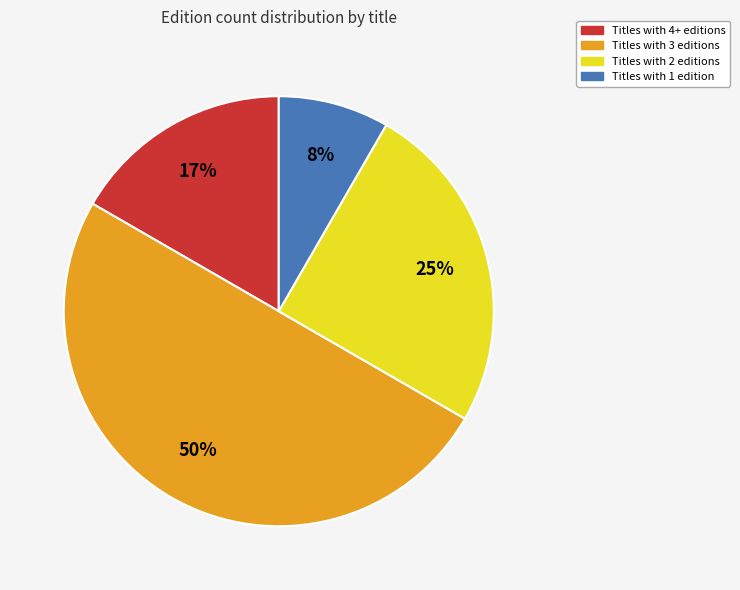

To the nearest percent, what is the average slice percentage?

25%